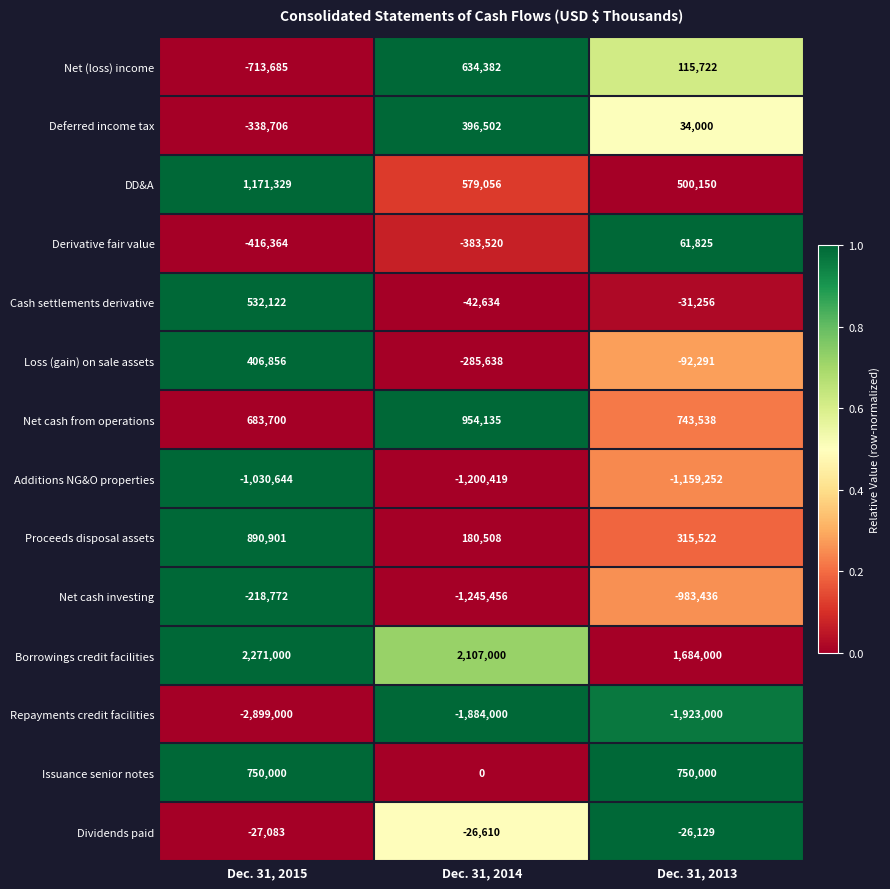

Where is Cash settlements derivative nearest to the value 244744?

Dec. 31, 2013